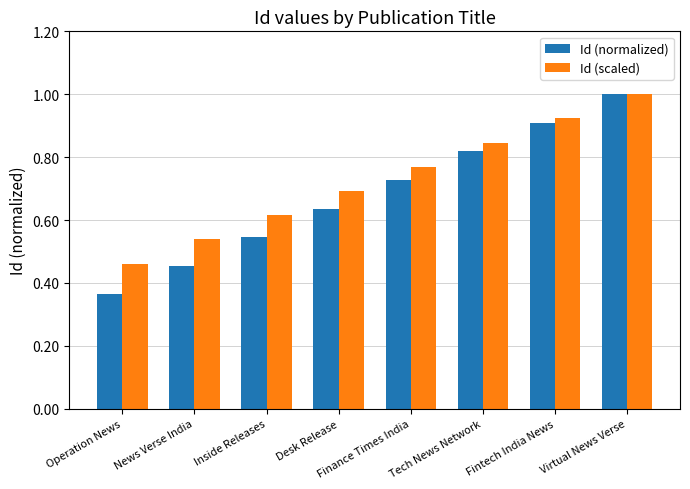

Rank the categories by Id (normalized) value from highest to lowest.

Virtual News Verse, Fintech India News, Tech News Network, Finance Times India, Desk Release, Inside Releases, News Verse India, Operation News